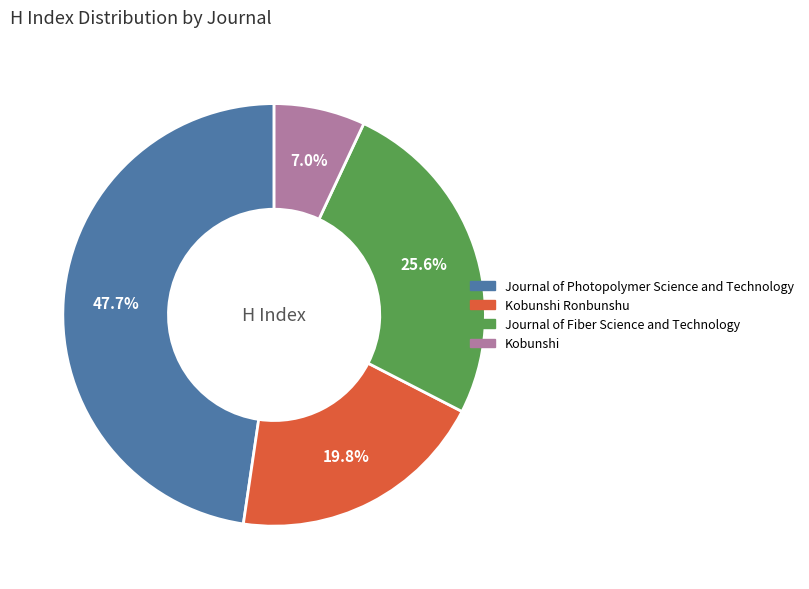

Does any single category account for the majority?

No